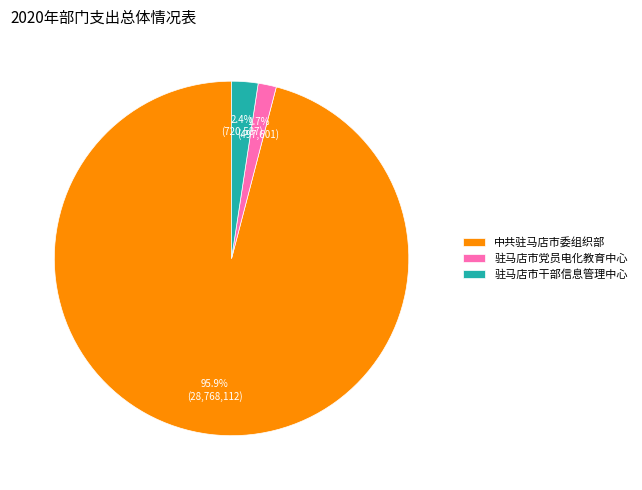

To the nearest percent, what percentage of the pie is 驻马店市党员电化教育中心?

2%